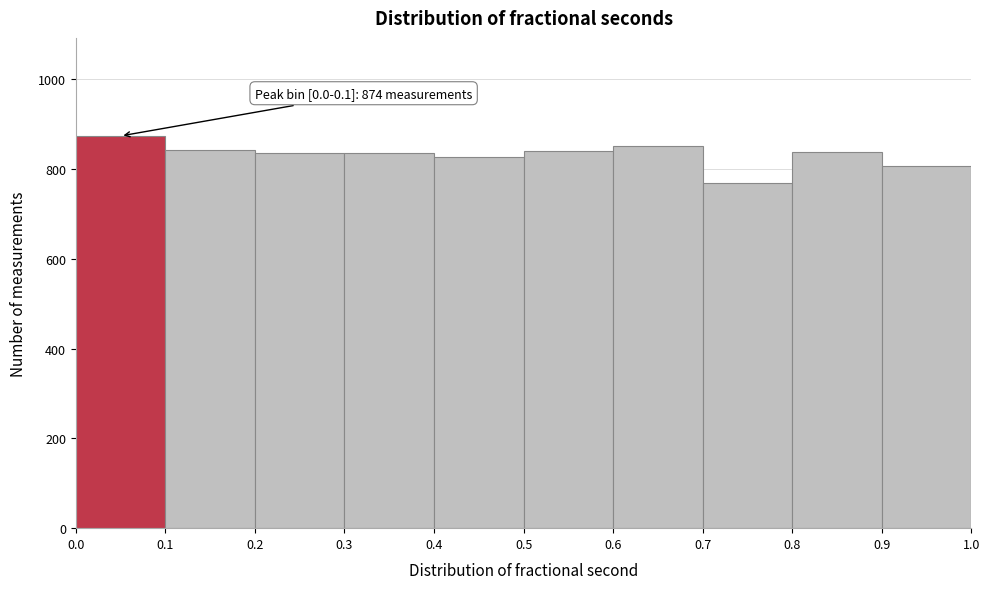

Which range on the x-axis has the tallest bar?

0.0 to 0.1